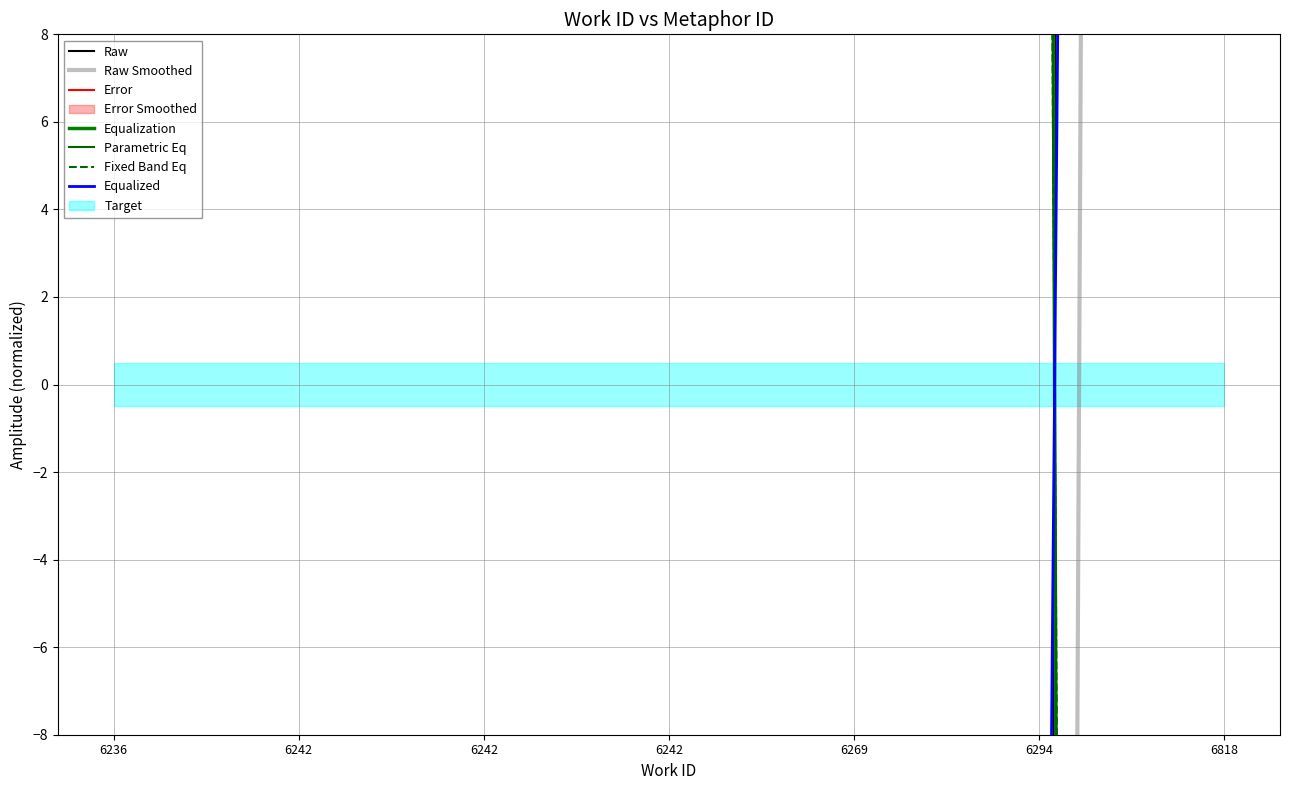

Which category has the highest value across all series?

6236